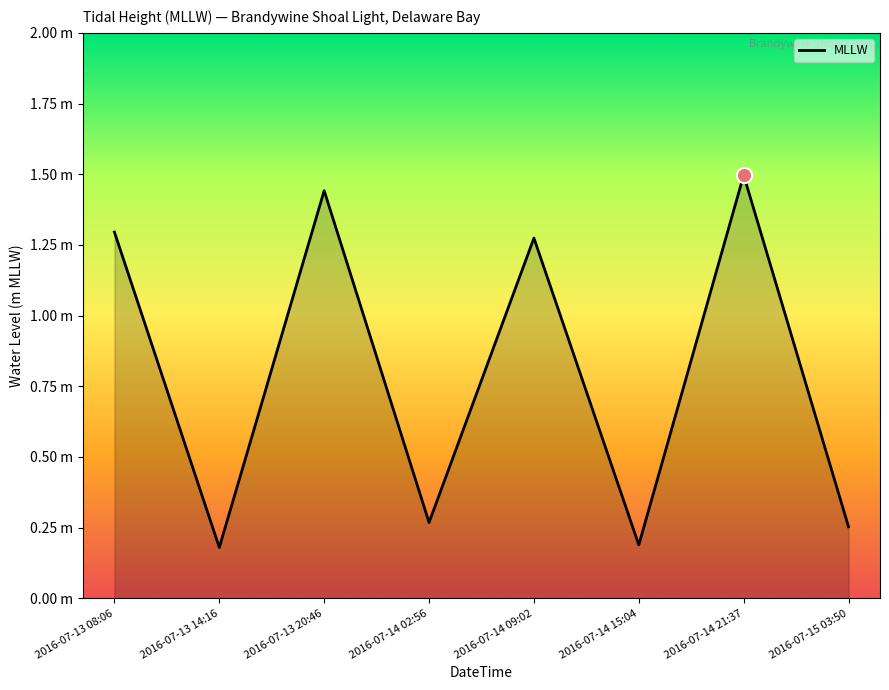

What is the ratio of the value at 2016-07-14 15:04 to the value at 2016-07-14 09:02?

0.1